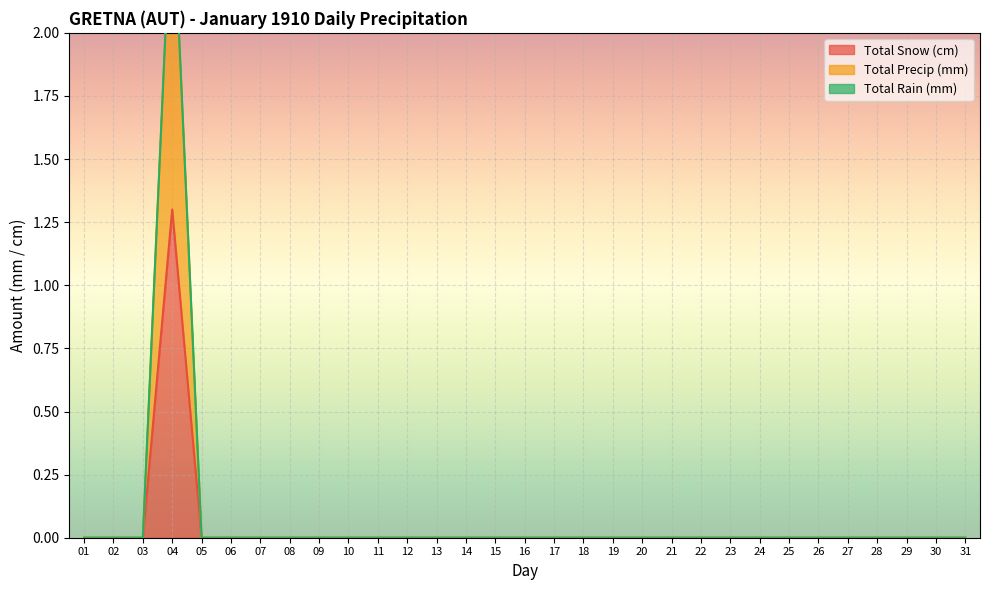

True or false: Total Precip (mm) and Total Snow (cm) intersect in this chart.

False